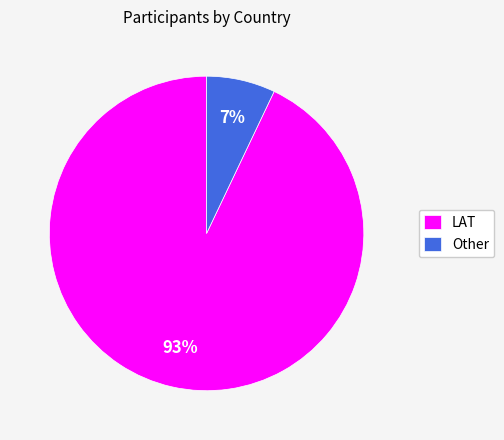

Rank the categories by value from lowest to highest.

Other, LAT